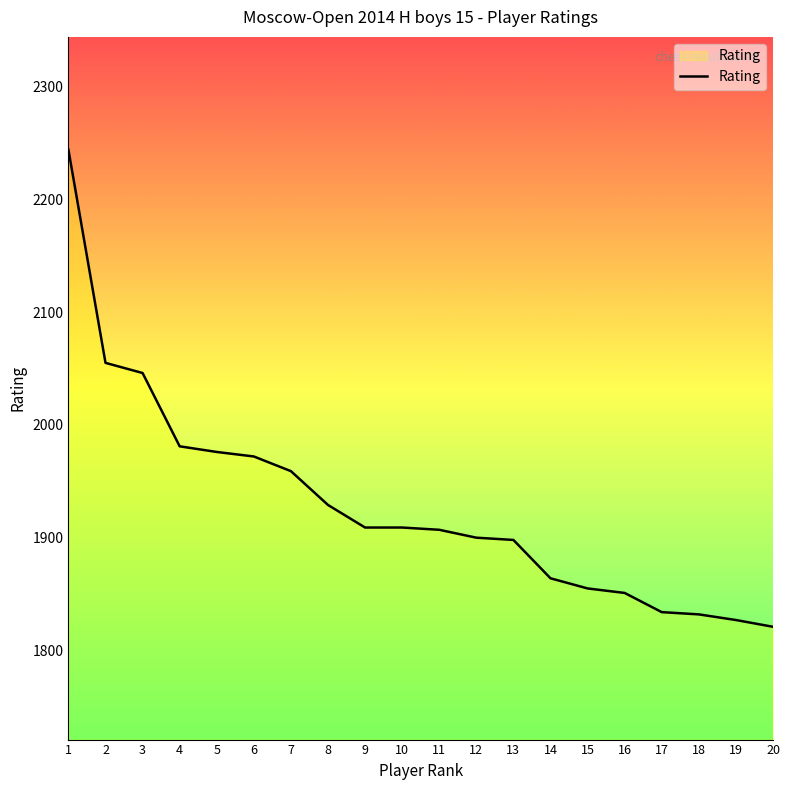

What is the difference between the maximum and minimum values?

423